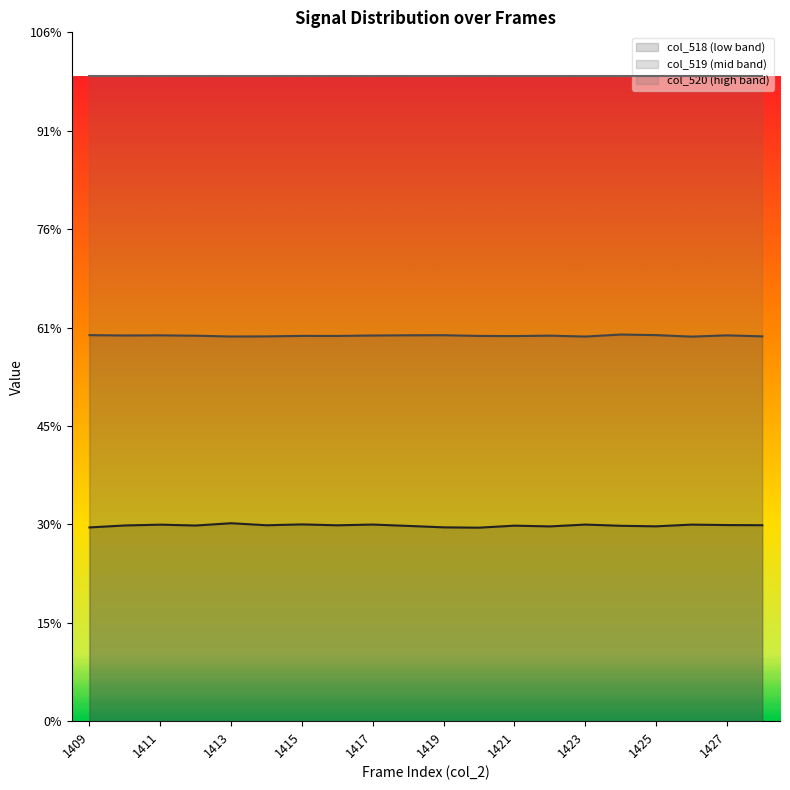

Which has a higher value, 1409 or 1420?

1409